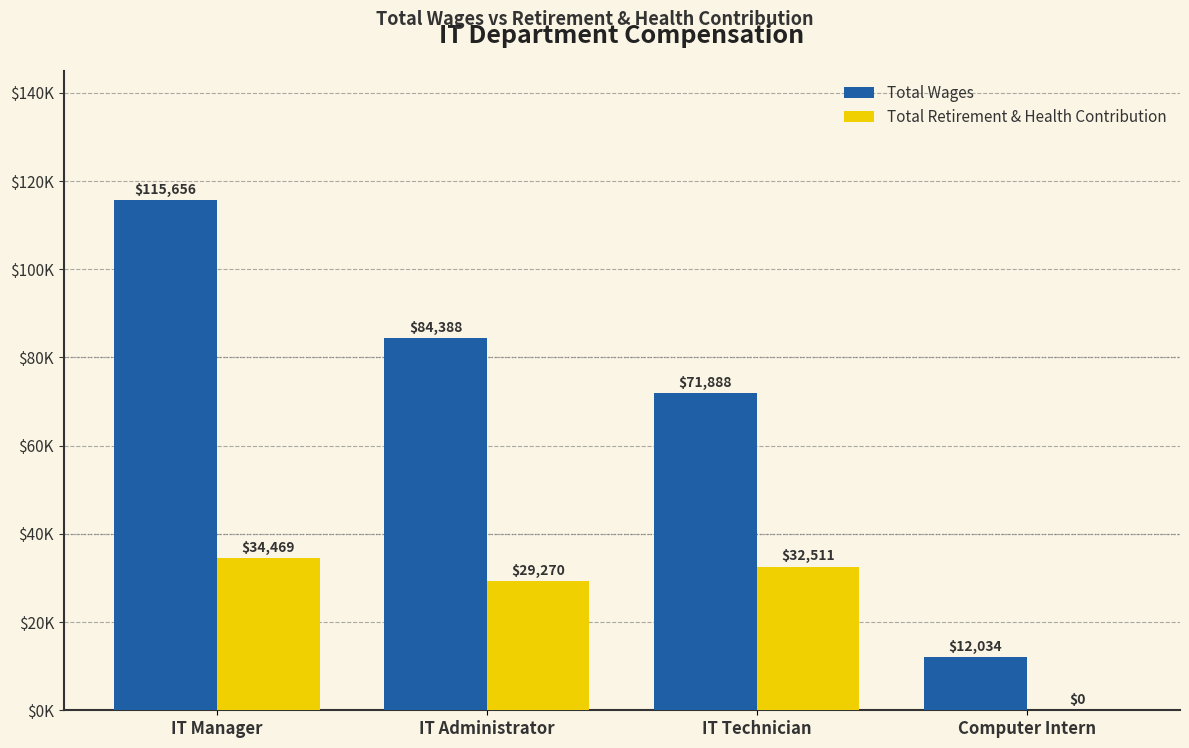

What is the value of the Total Wages bar at the 2nd from the left?

84388